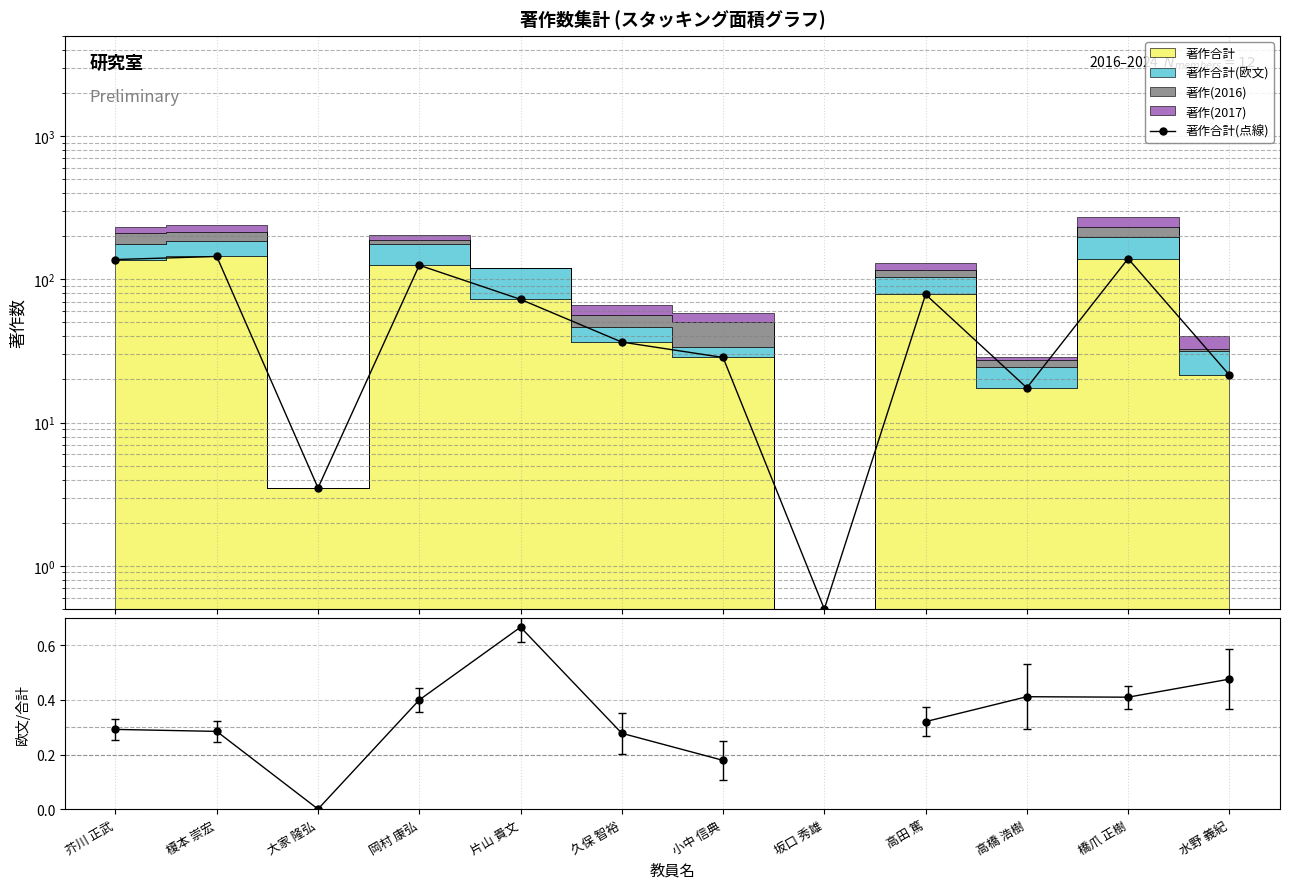

Does the chart display data point markers on the line(s)?

Yes